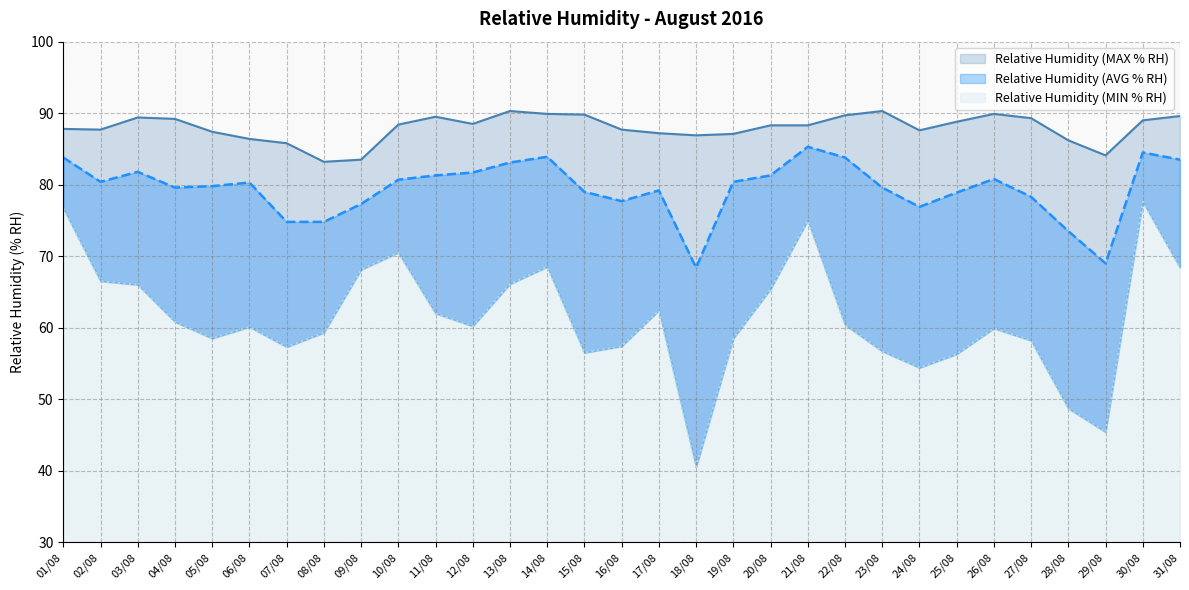

What position from the left is 20/08?

20